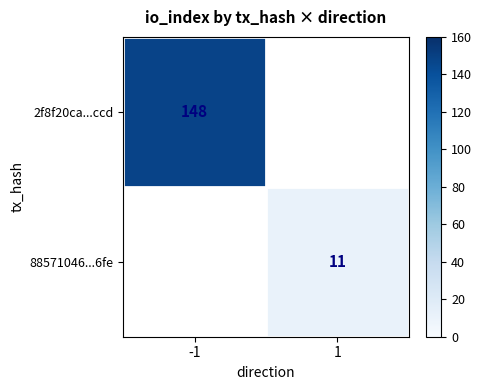

The value of 2f8f20ca...ccd at -1 is 38. True or false?

False